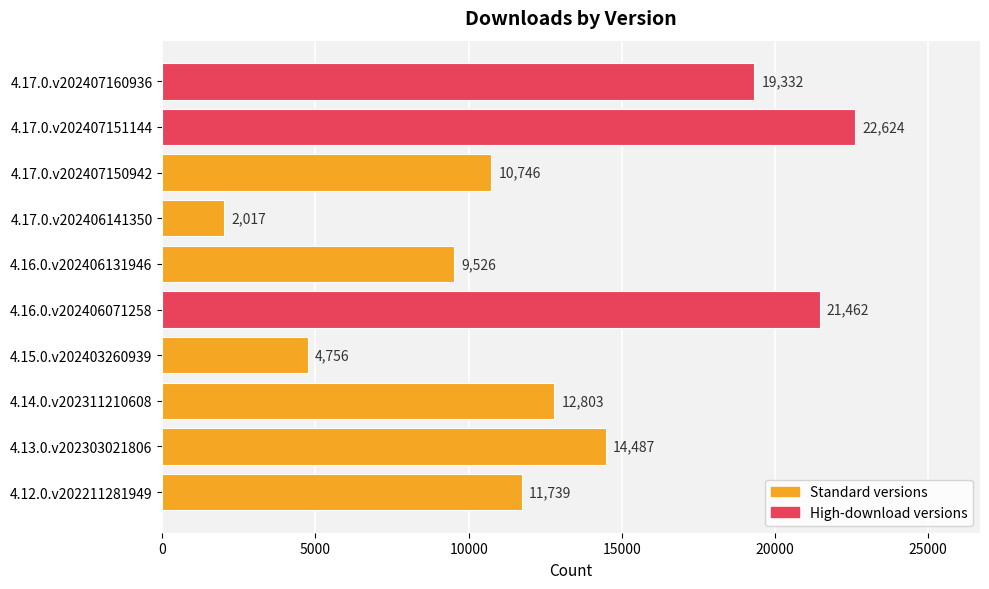

Rank the categories by value from highest to lowest.

4.17.0.v202407151144, 4.16.0.v202406071258, 4.17.0.v202407160936, 4.13.0.v202303021806, 4.14.0.v202311210608, 4.12.0.v202211281949, 4.17.0.v202407150942, 4.16.0.v202406131946, 4.15.0.v202403260939, 4.17.0.v202406141350